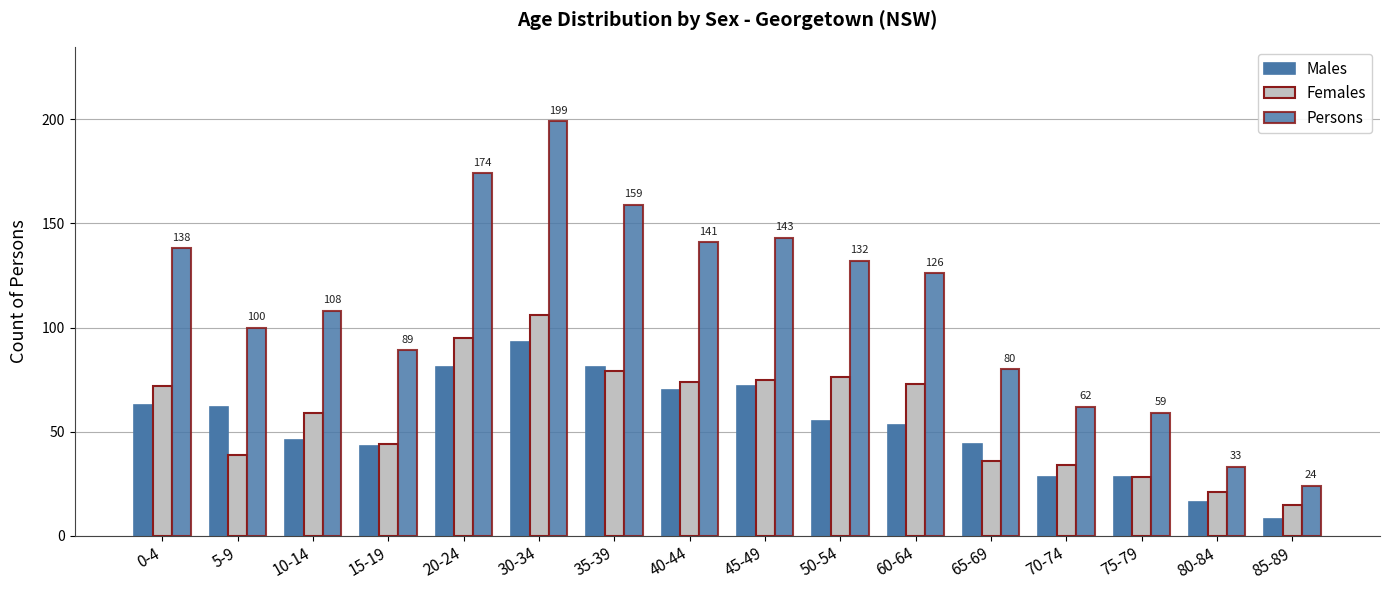

Count the number of data series in this chart.

3